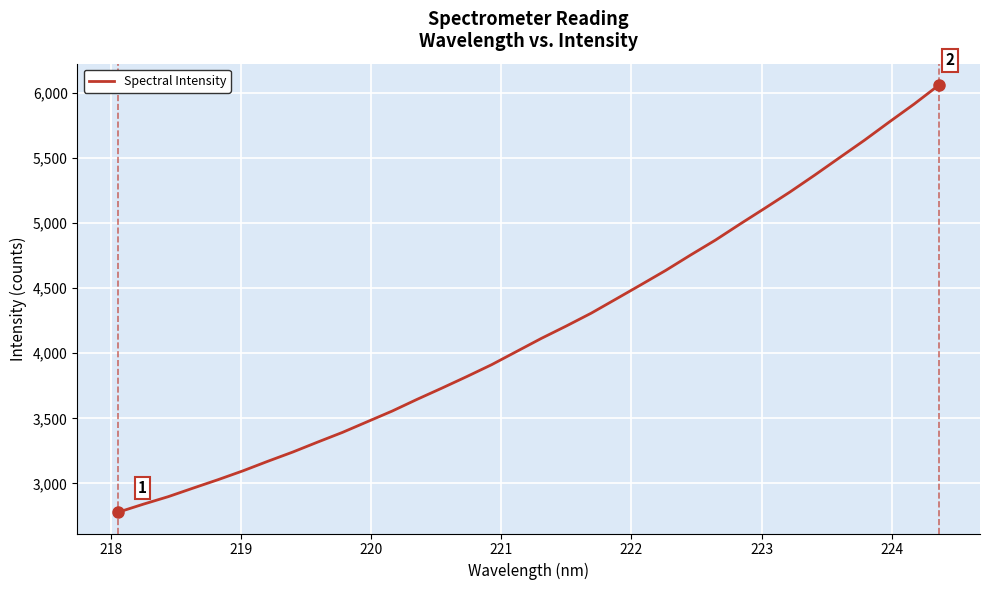

What is the difference between the maximum and minimum values?

3280.4